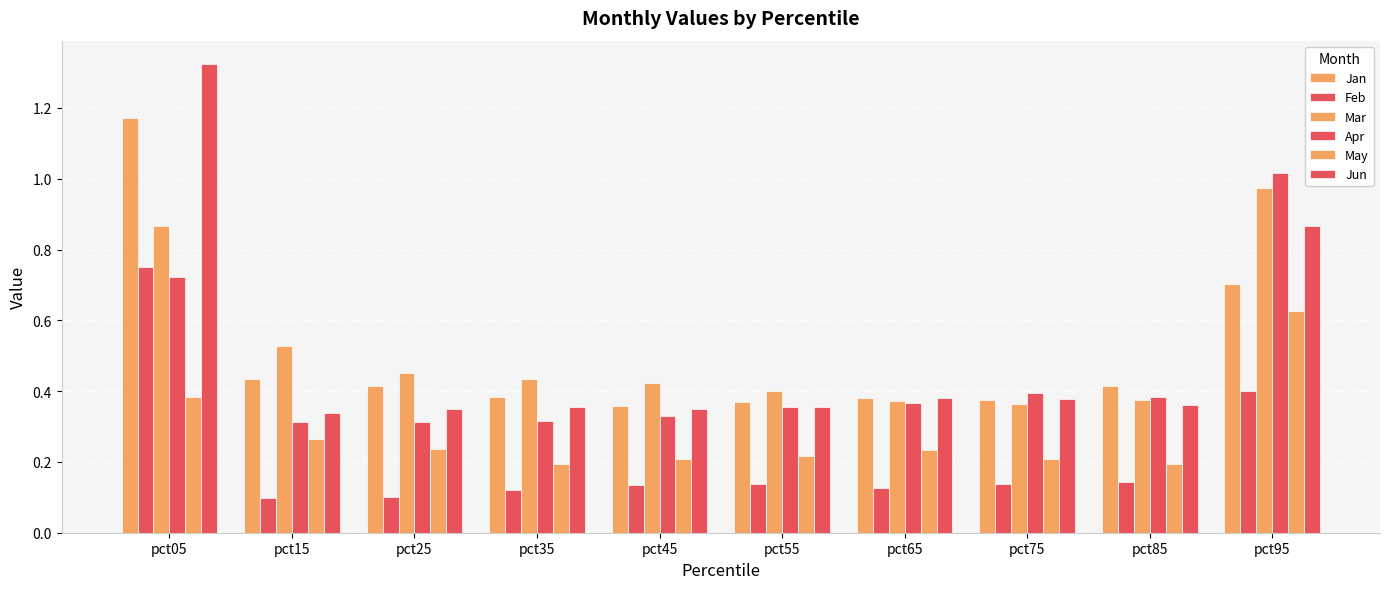

The Jan series shows 0.7 at pct95. True or false?

True